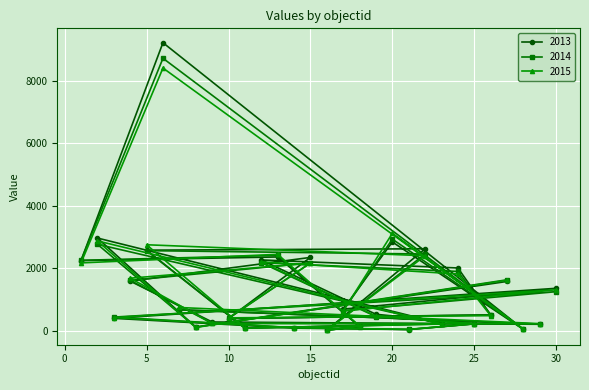

Between 24 and 4, which is larger?

24